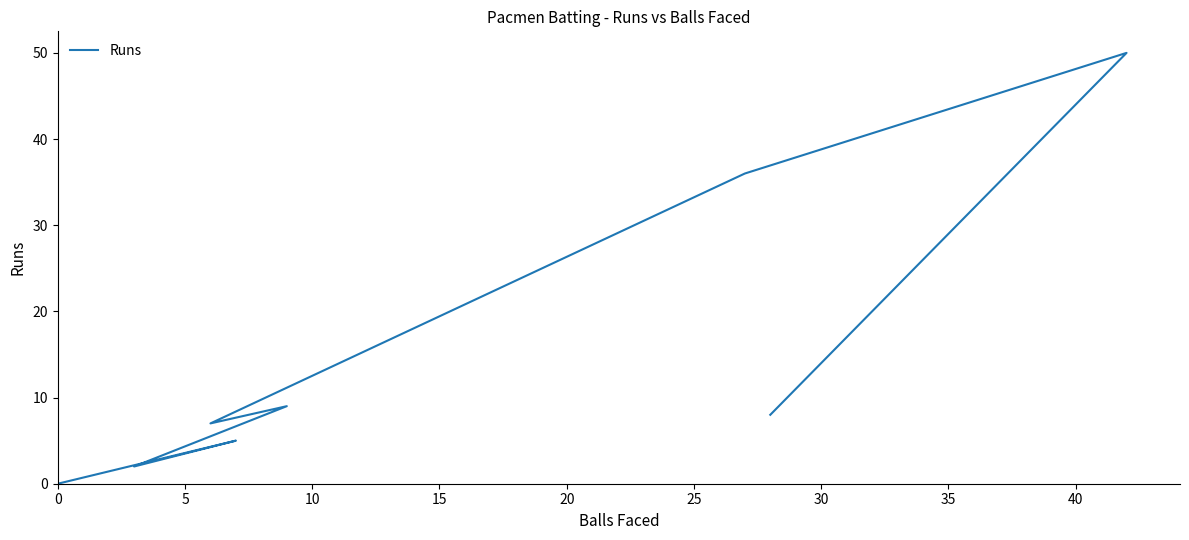

How many lines are shown in the chart?

1